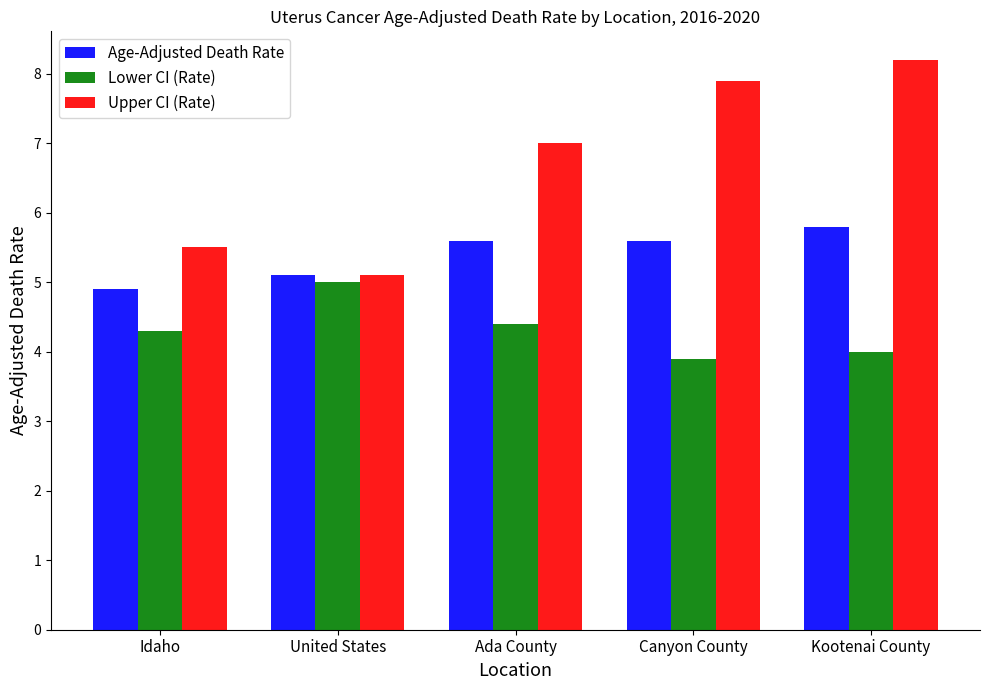

What is the total value across all series at United States?

15.2